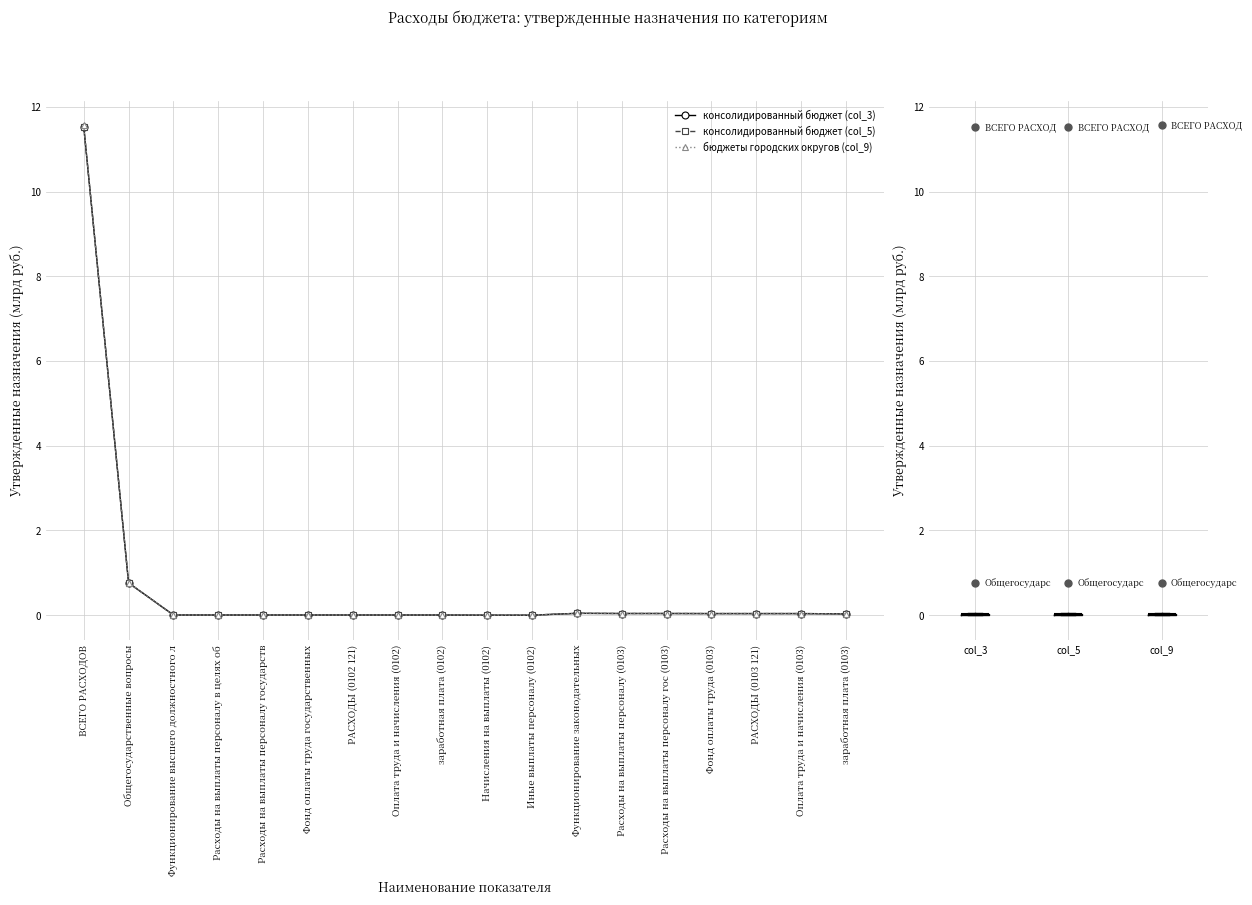

Reading left to right, transcribe all the data shown in this chart.

консолидированный бюджет (col_3): 11.5	0.8	0.0	0.0	0.0	0.0	0.0	0.0	0.0	0.0	0.0	0.0	0.0	0.0	0.0	0.0	0.0	0.0
консолидированный бюджет (col_5): 11.5	0.8	0.0	0.0	0.0	0.0	0.0	0.0	0.0	0.0	0.0	0.0	0.0	0.0	0.0	0.0	0.0	0.0
бюджеты городских округов (col_9): 11.6	0.8	0.0	0.0	0.0	0.0	0.0	0.0	0.0	0.0	0.0	0.0	0.0	0.0	0.0	0.0	0.0	0.0